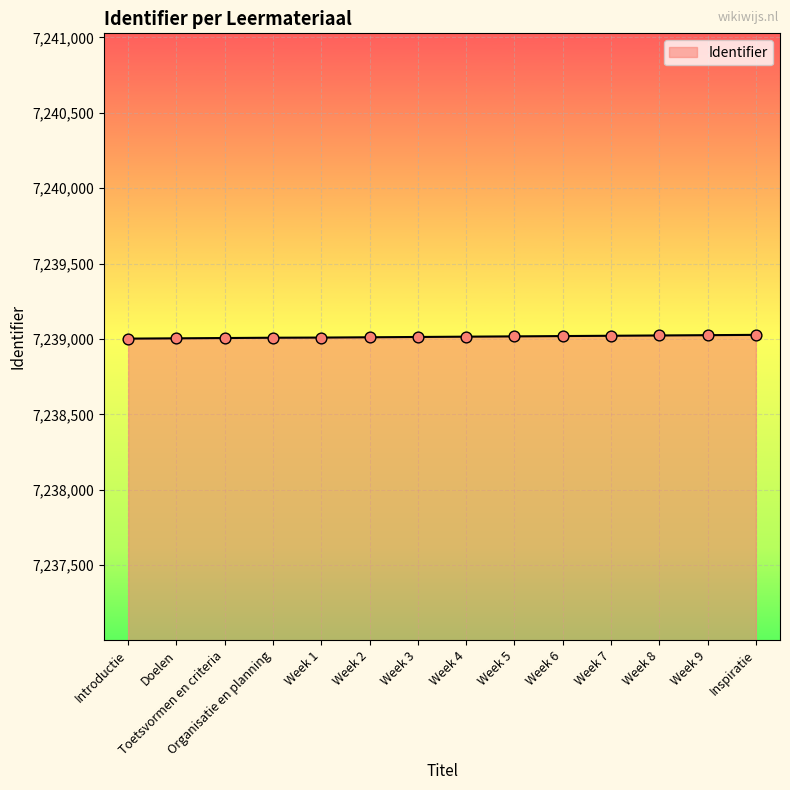

What is the ratio of the value at Week 1 to the value at Doelen?

1.0